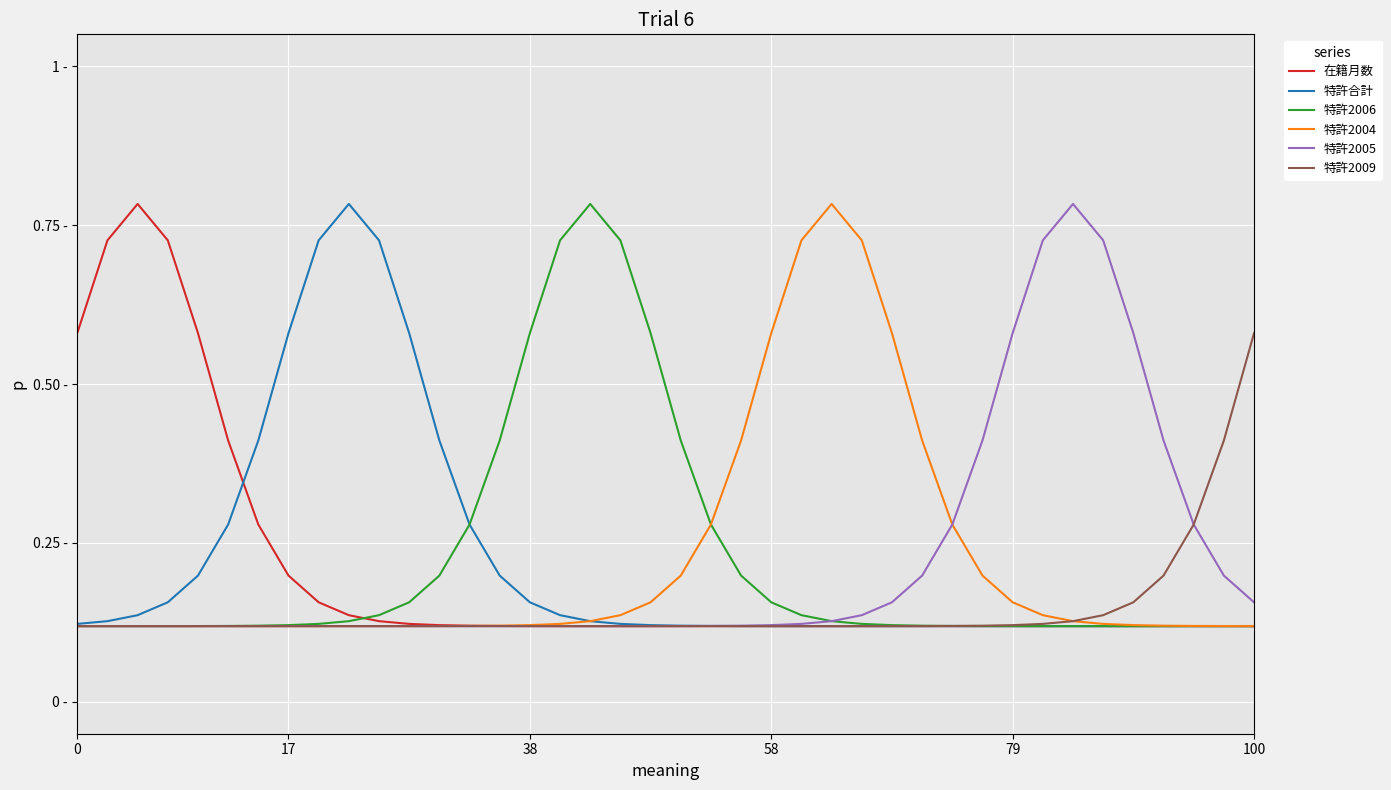

What are all the series names shown in the legend?

在籍月数, 特許合計, 特許2006, 特許2004, 特許2005, 特許2009